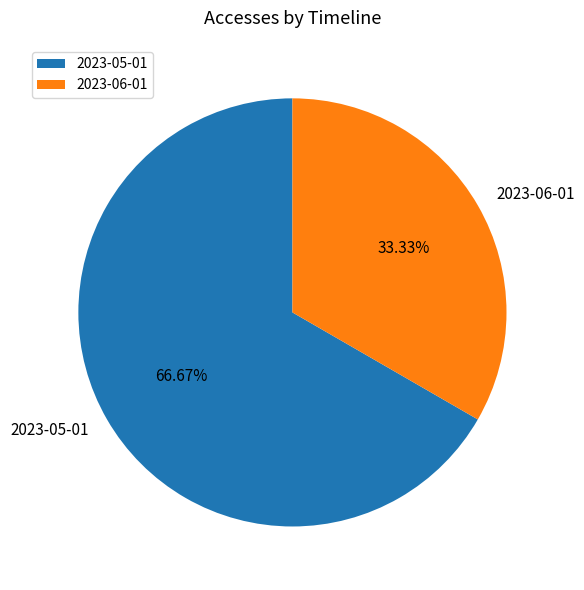

Between 2023-05-01 and 2023-06-01, which is larger?

2023-05-01